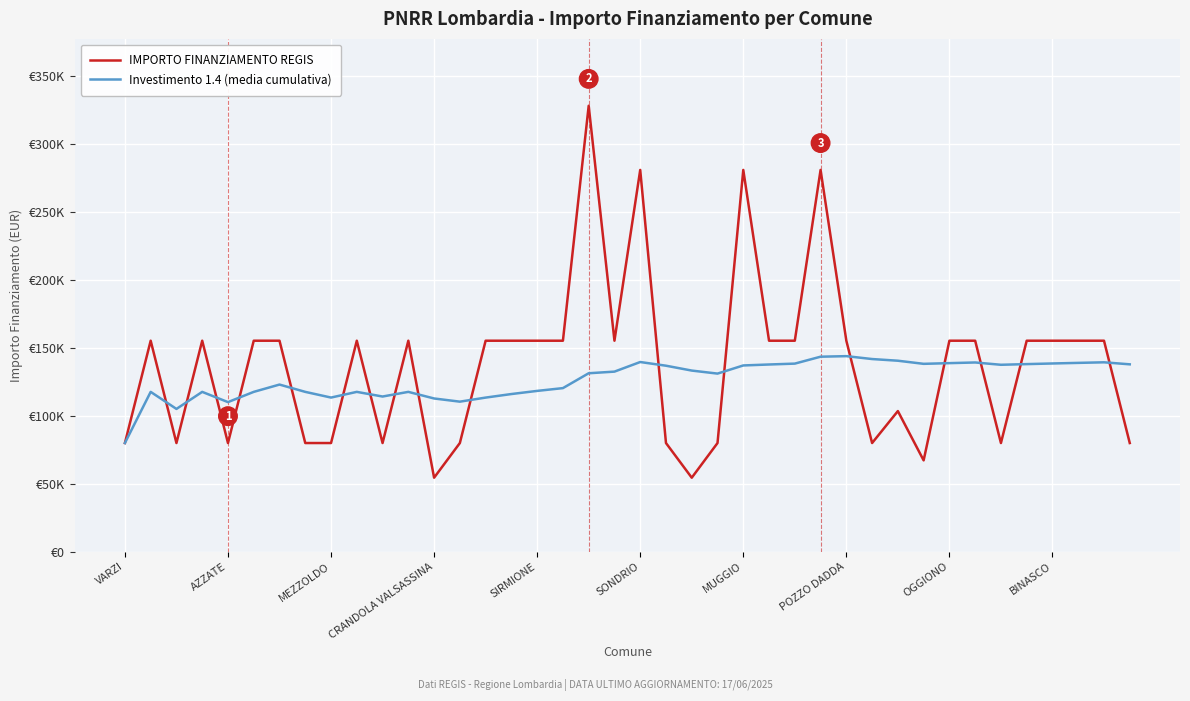

Does the chart have visible grid lines?

Yes